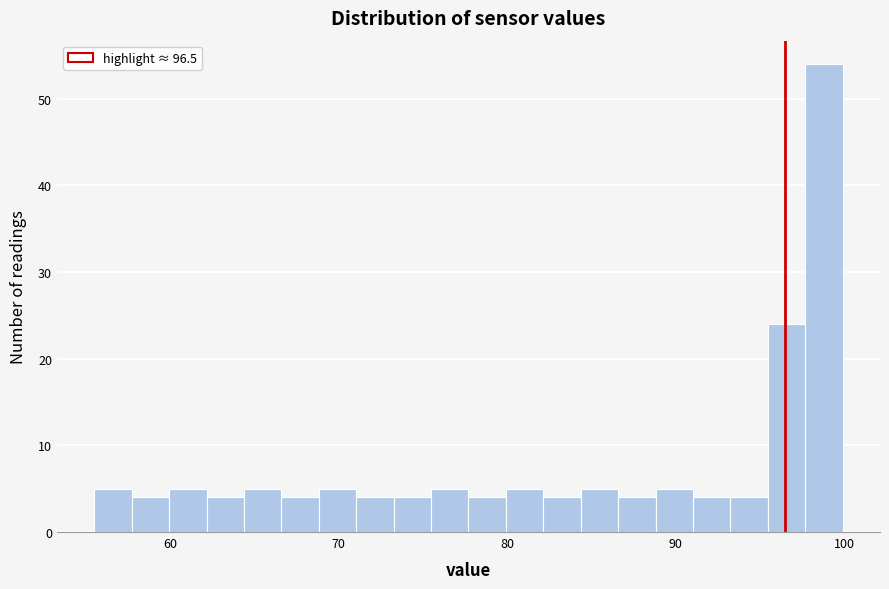

Read against the x-axis, roughly where is the centre of the tallest bar?

99